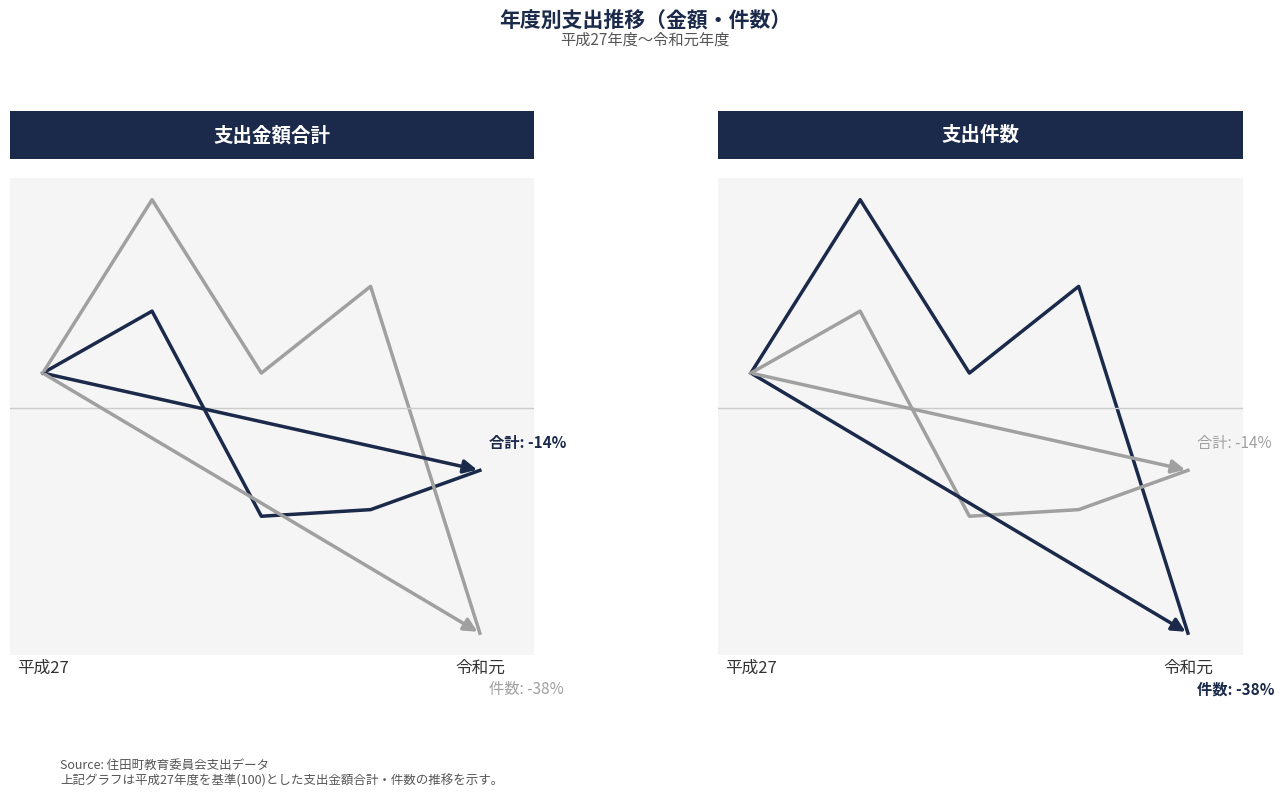

How many interior local valleys does the 支出件数 series have?

1